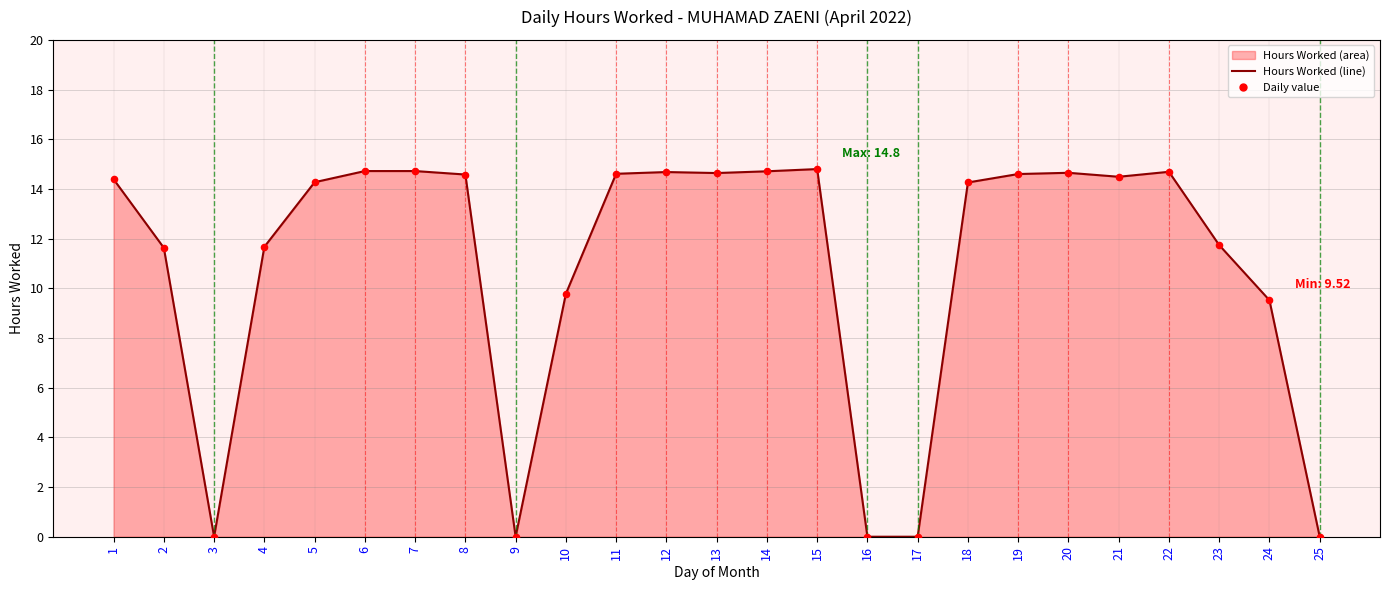

Which series has the largest total across all categories?

Hours Worked line